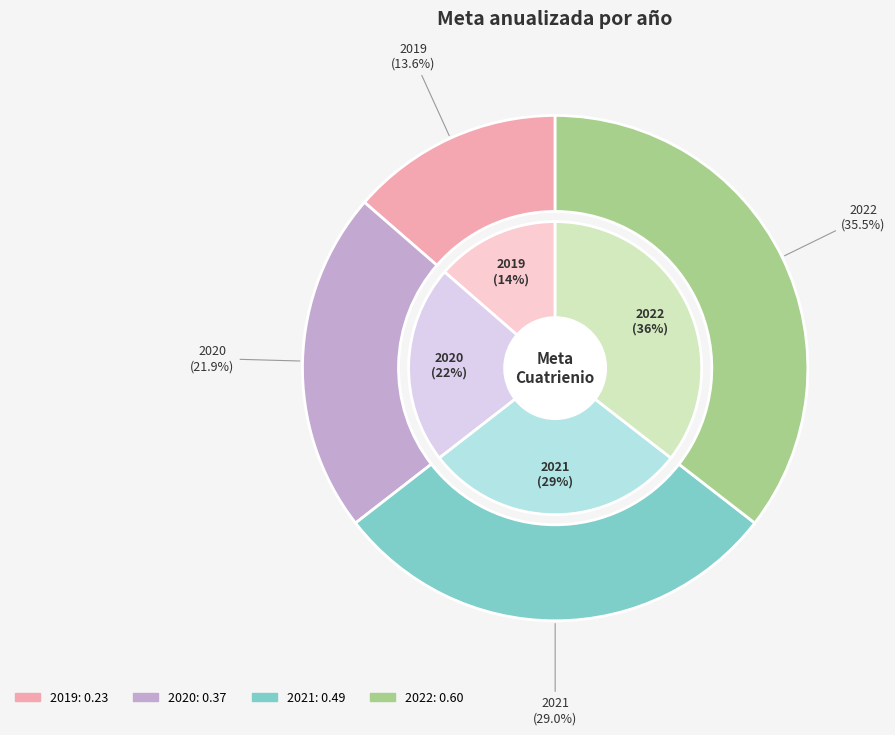

Combined, what portion of the pie is 2019 and 2022?

49.1%